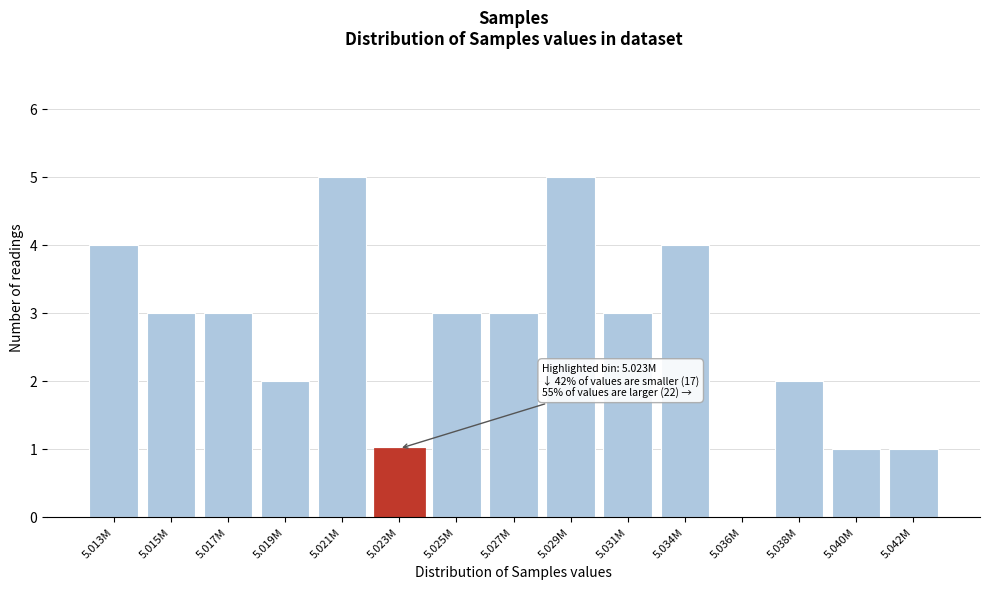

Reading left to right, extract all data points from this chart.

5.013M=4	5.015M=3	5.017M=3	5.019M=2	5.021M=5	5.023M=1	5.025M=3	5.027M=3	5.029M=5	5.031M=3	5.034M=4	5.036M=0	5.038M=2	5.040M=1	5.042M=1